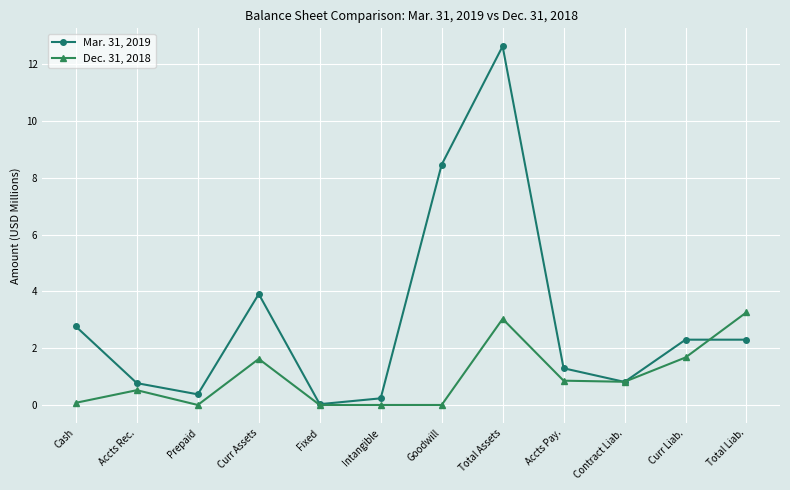

What is the difference between the Mar. 31, 2019 values at Cash and Intangible?

2.5